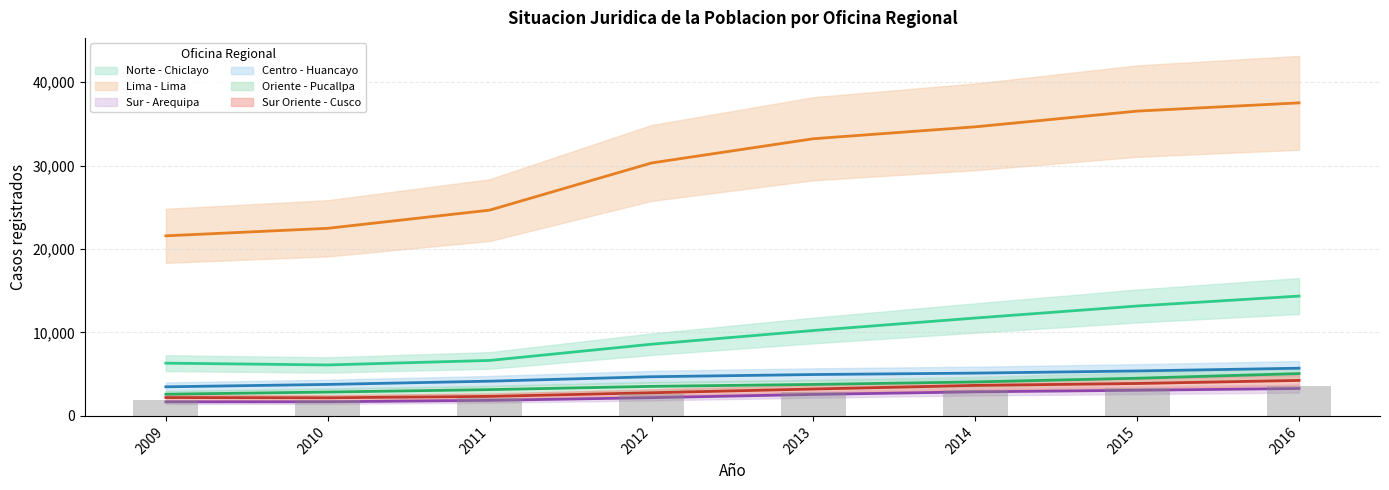

What value does the Centro - Huancayo series have at 2010?

3770.7